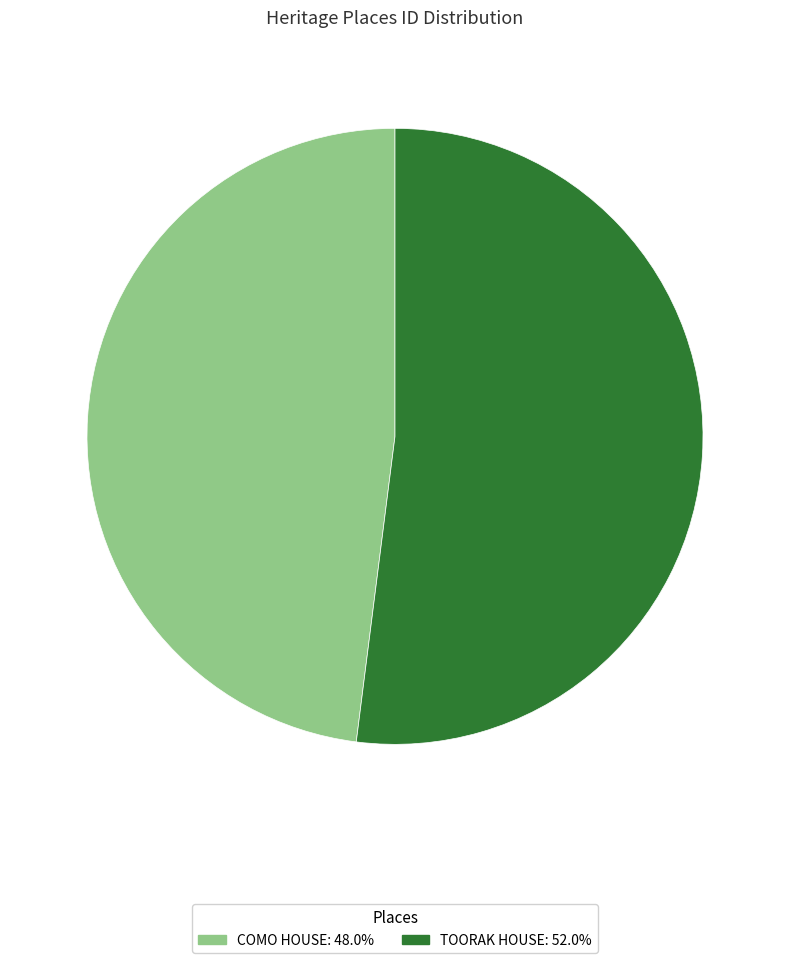

Rank the categories by value from lowest to highest.

COMO HOUSE, TOORAK HOUSE